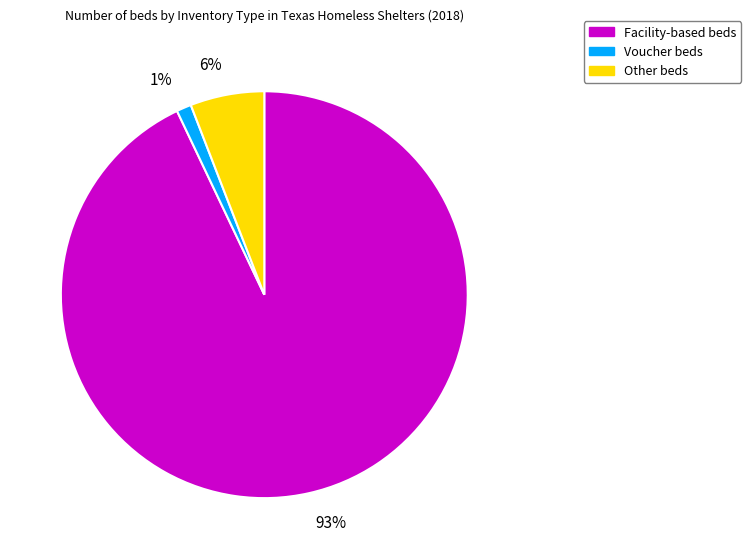

To the nearest percent, what percentage of the pie is Other beds?

6%